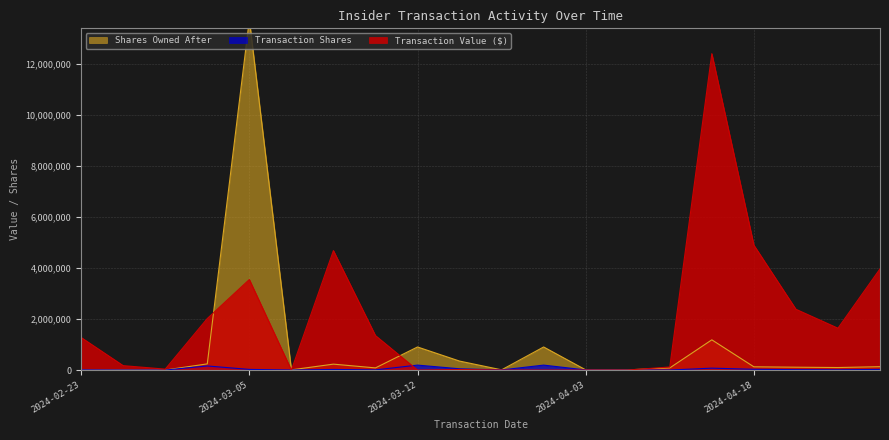

What is the value of the sharesOwnedFollowingTransaction point at the 20th from the left?

131977